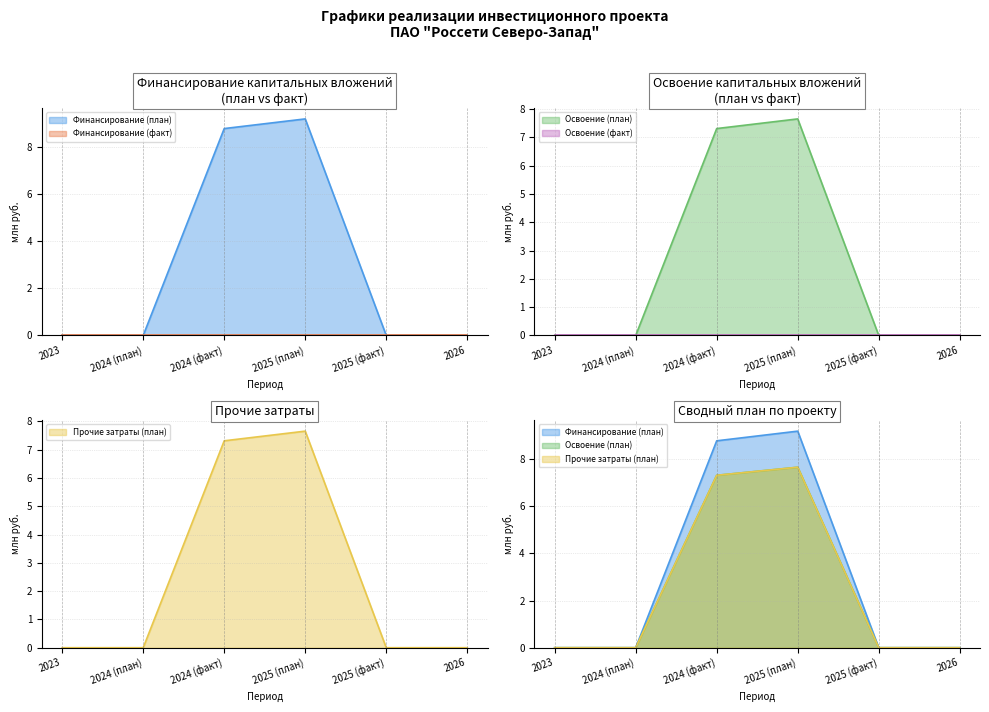

Is it true that Финансирование (план) equals 9.2 at 2025 (план)?

True